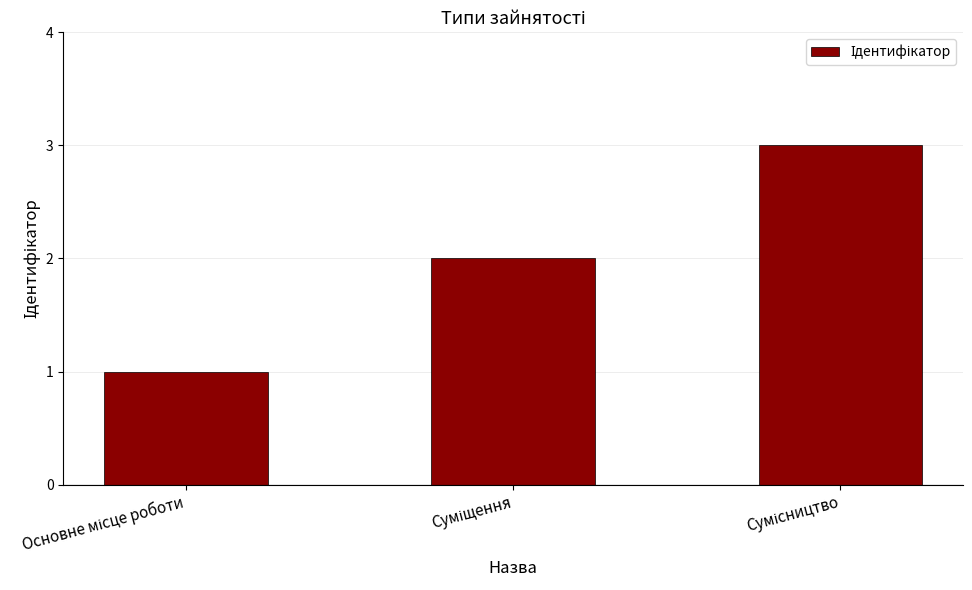

What is the greatest value displayed?

3